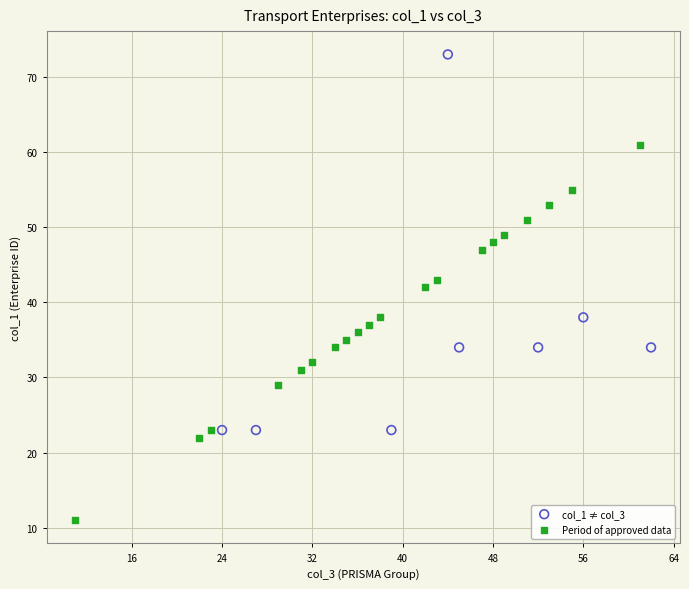

Which series reaches the maximum Y coordinate?

col_1 ≠ col_3